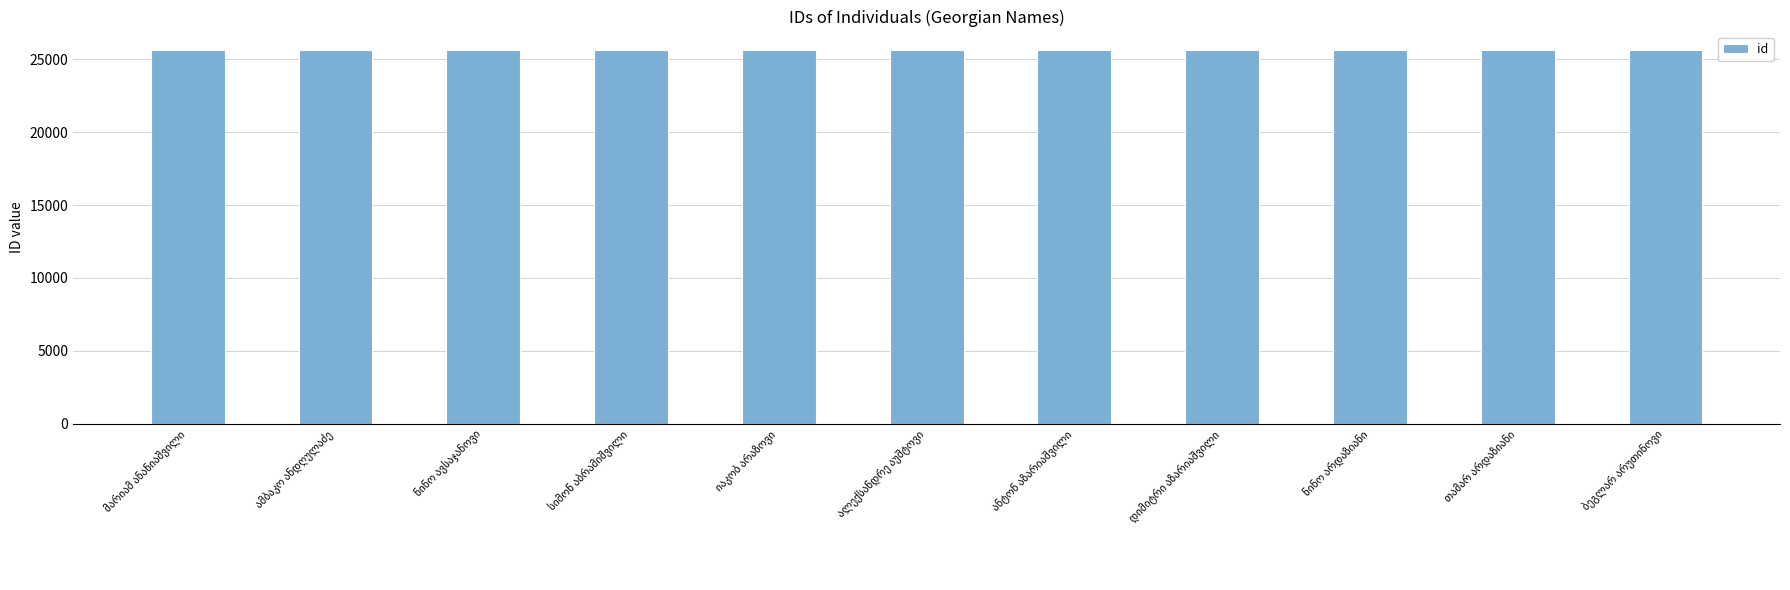

How many values are below 25621?

5